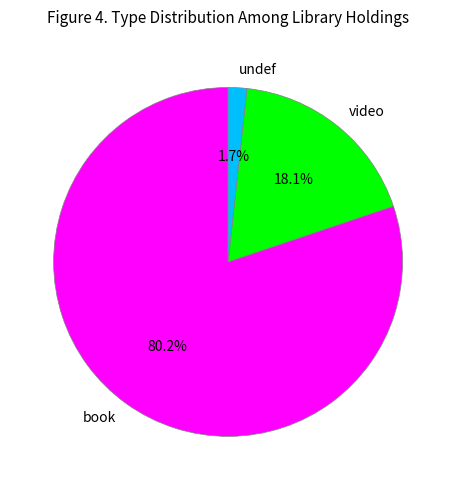

What percentage is NOT represented by undef?

98.3%